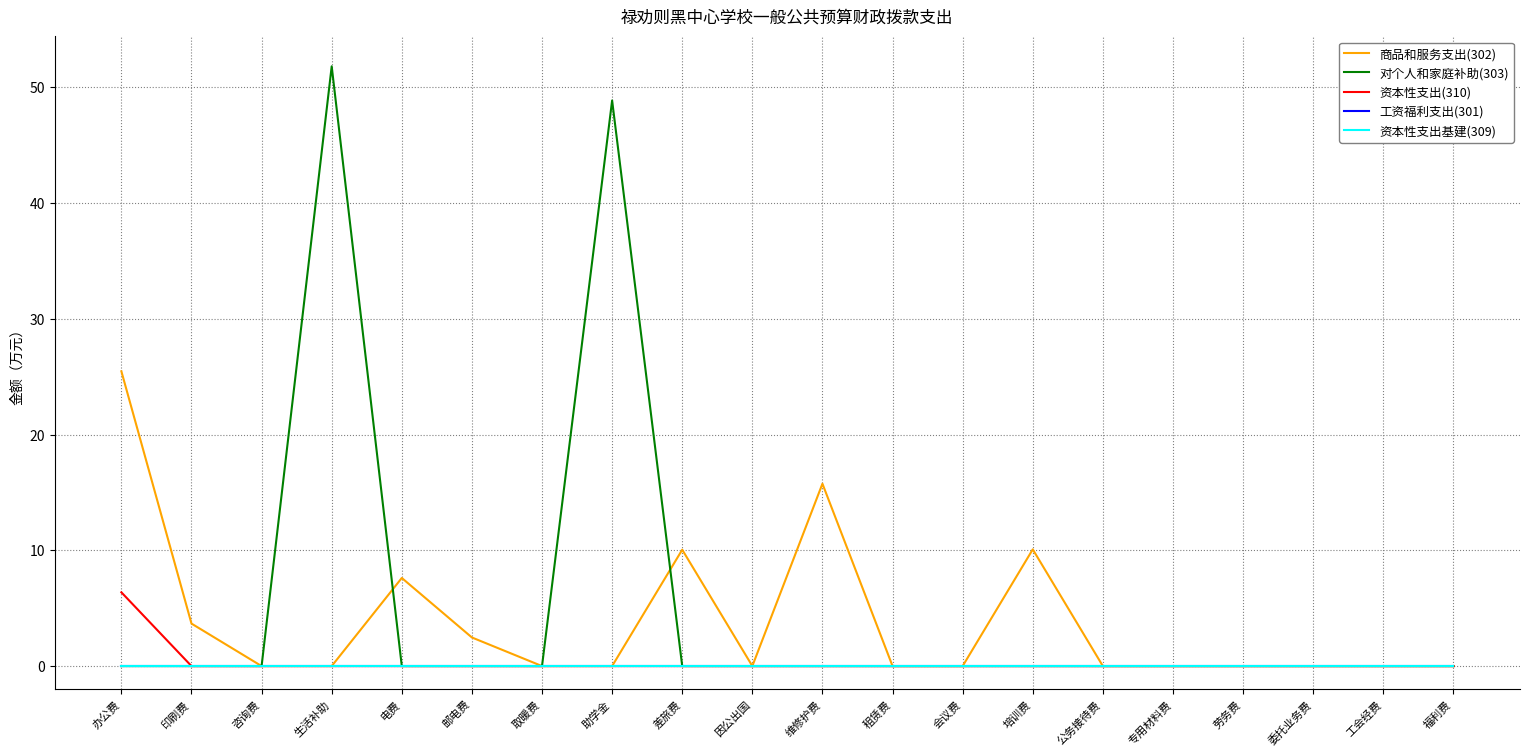

Does the chart have visible grid lines?

Yes